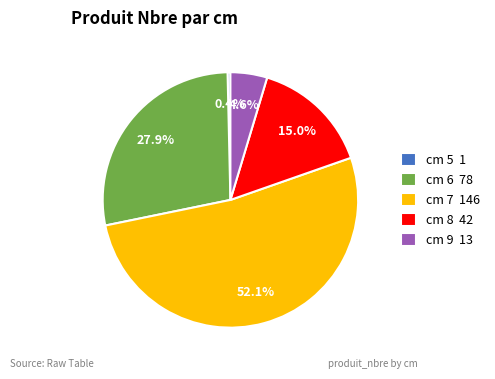

Which category has the biggest portion of the pie?

cm 7 146